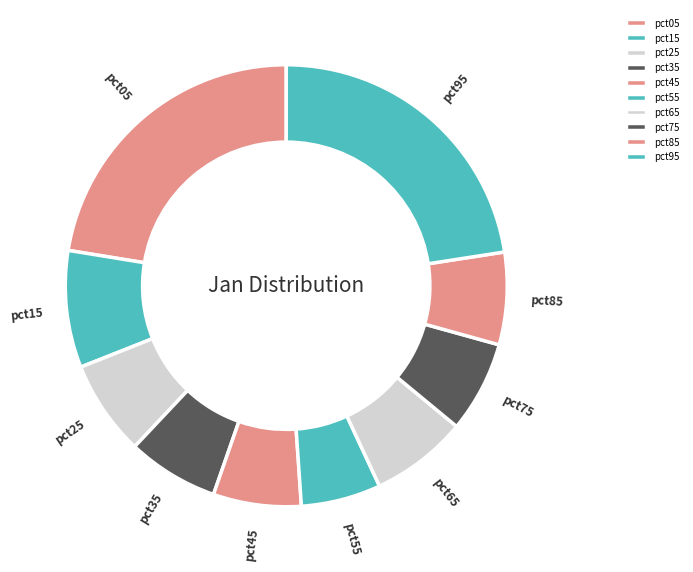

True or false: pct15 accounts for 9% of the total.

True